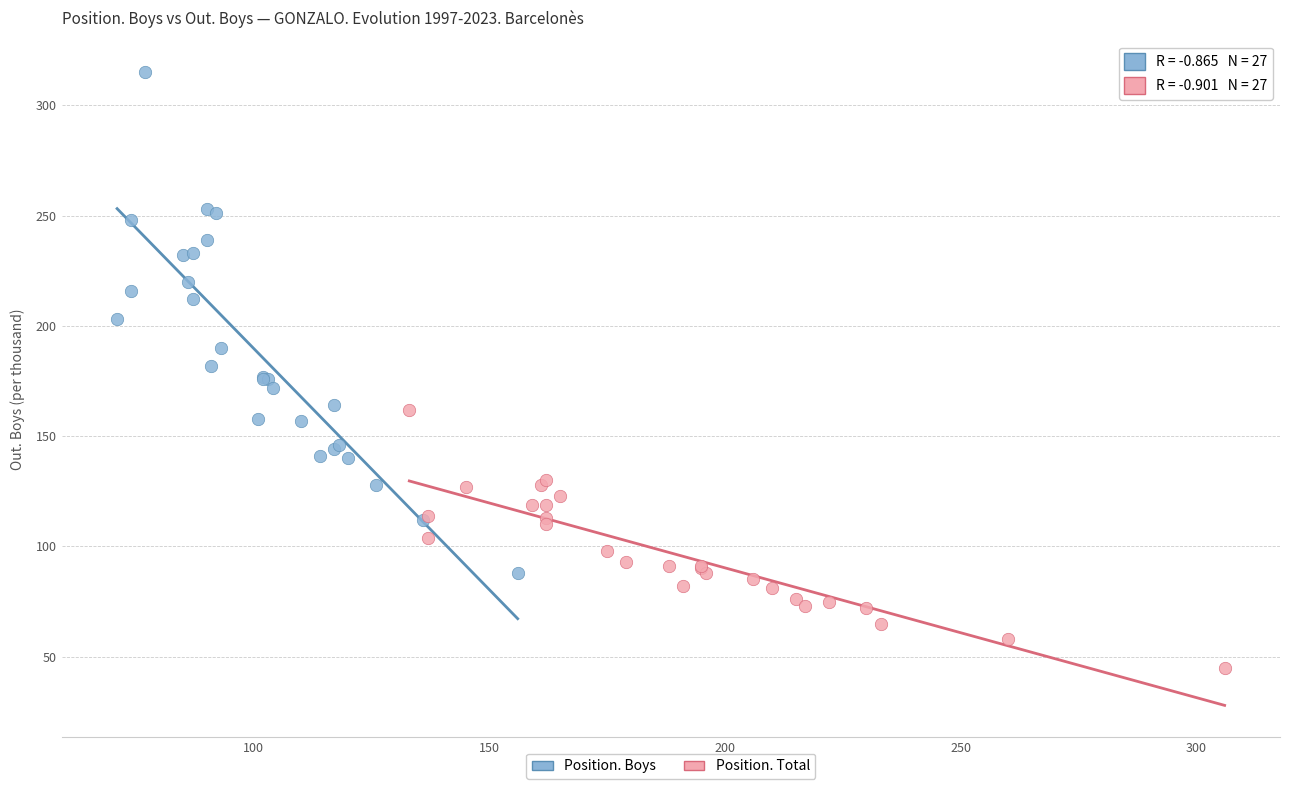

Which series has the widest spread of Y values?

Position. Boys